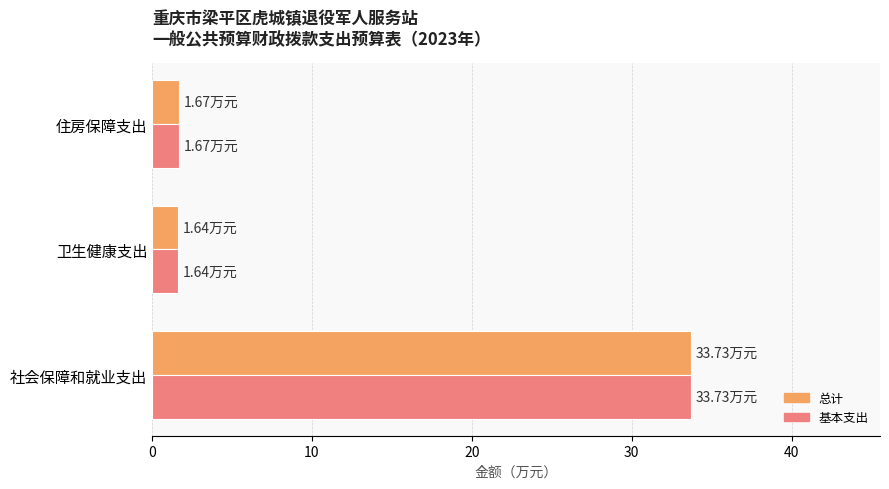

What are all the series names shown in the legend?

总计, 基本支出